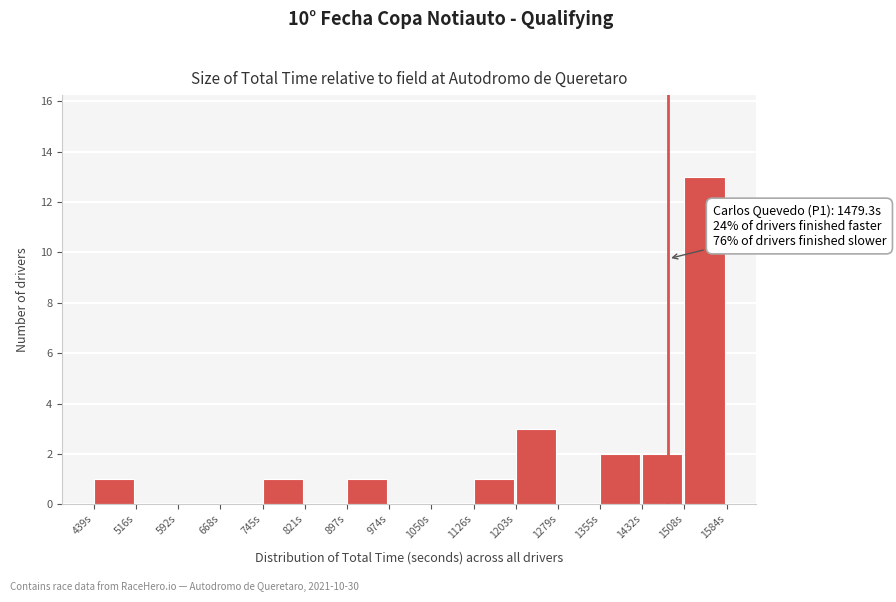

Which range on the x-axis has the tallest bar?

1510 to 1580